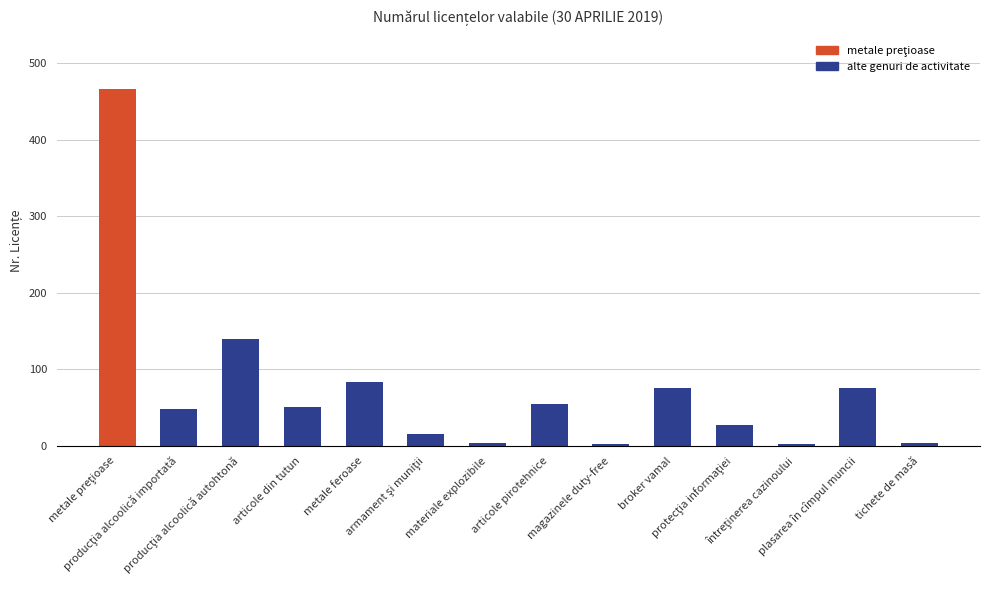

What is the sum of all values?

1050